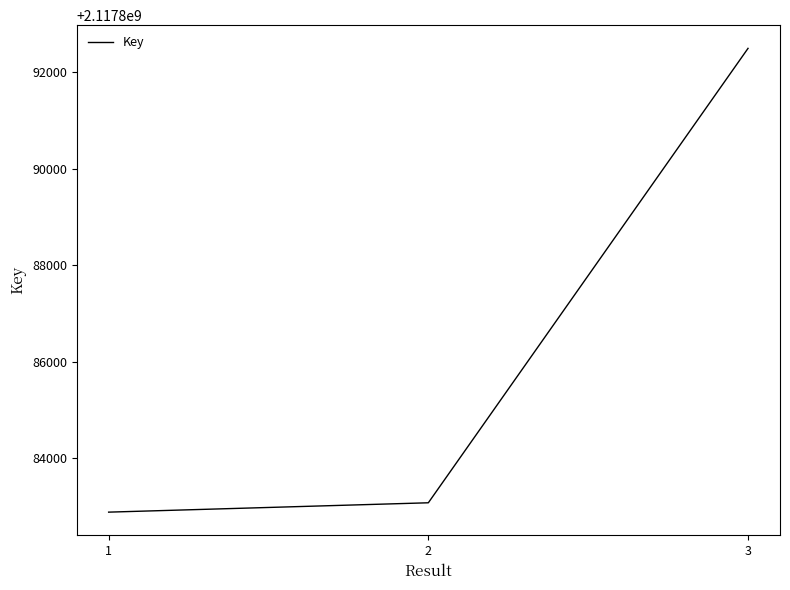

How many lines are shown in the chart?

1